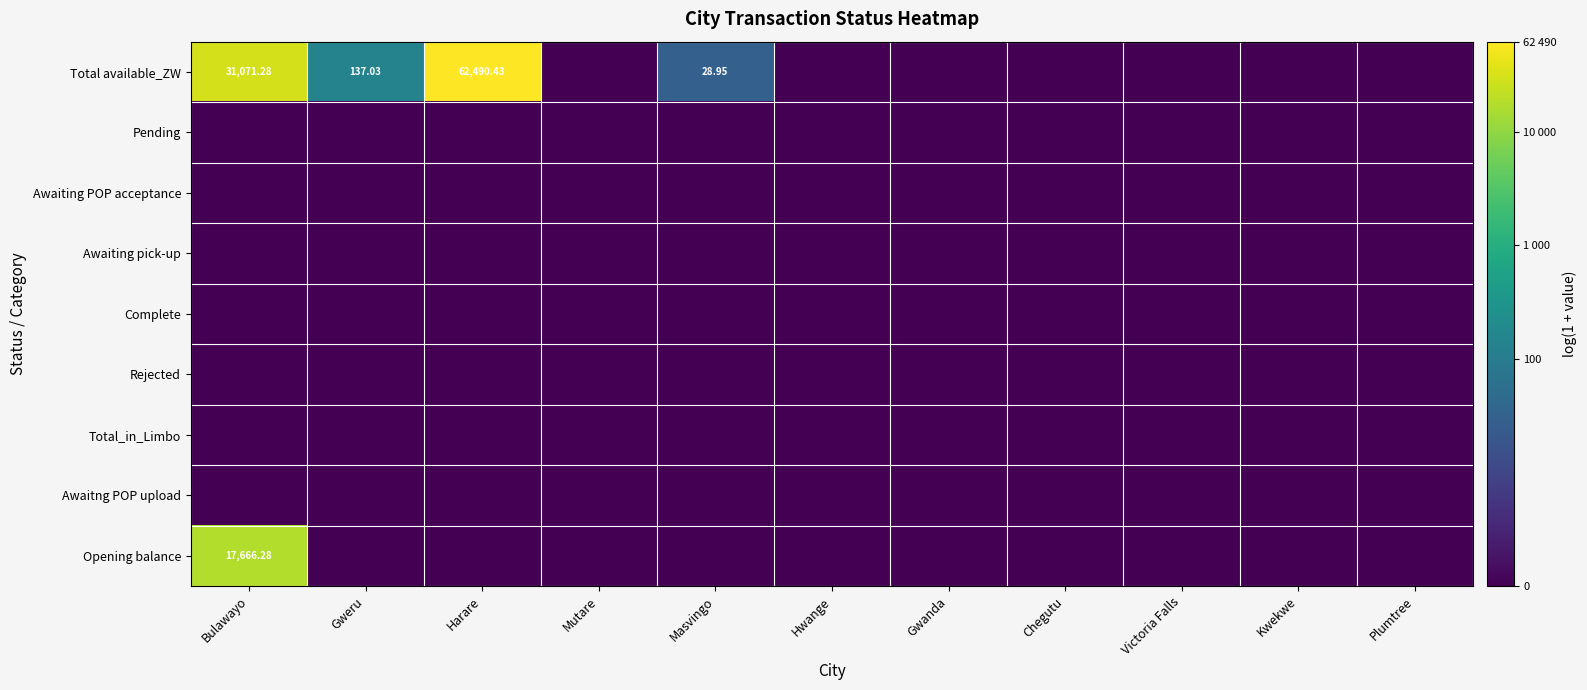

Which category has the highest value across all series?

Harare